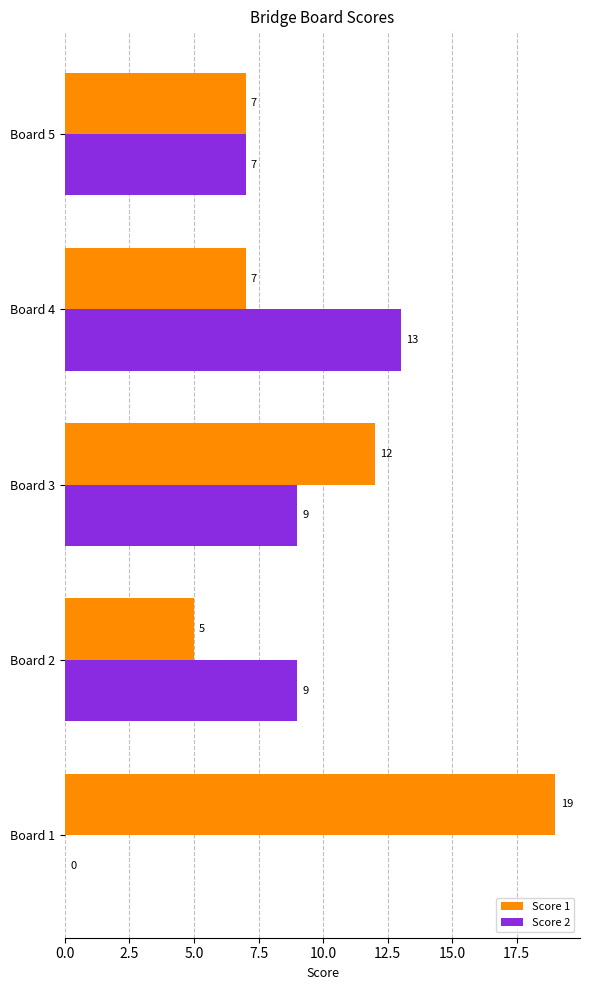

Which series has the largest total across all categories?

Score 1